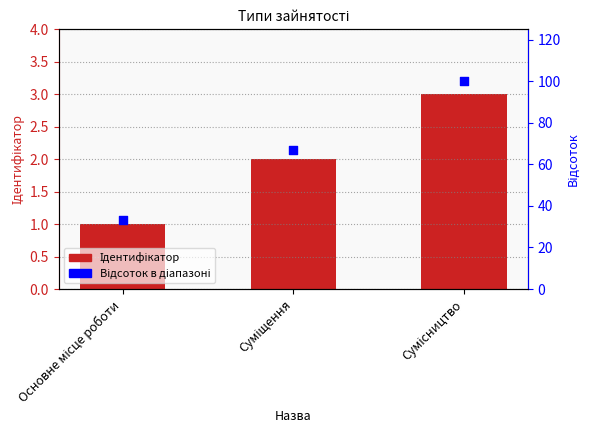

Which series reaches the minimum Y coordinate?

Ідентифікатор